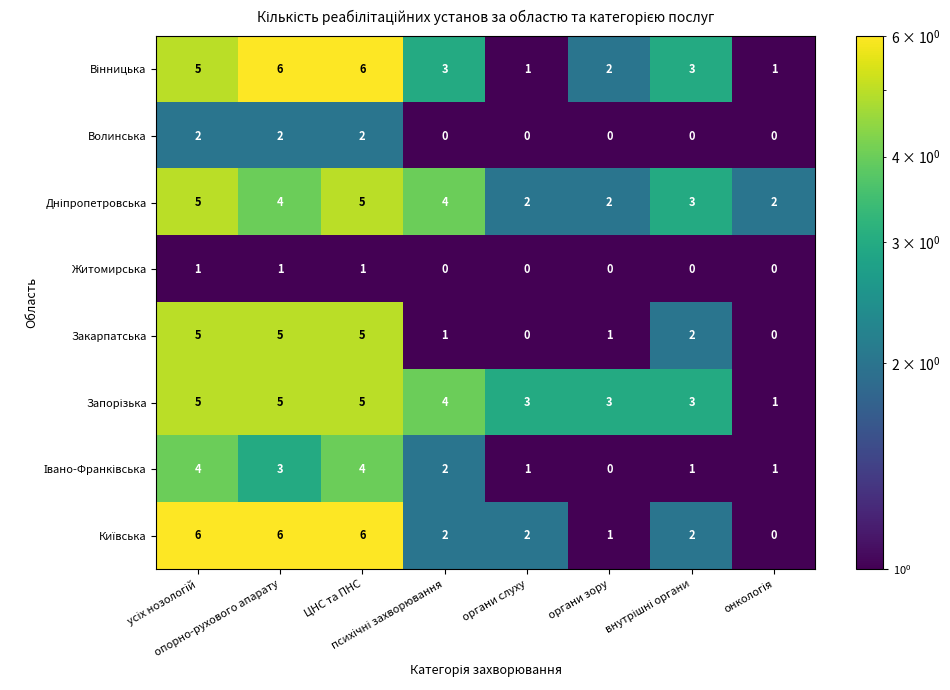

Count the Волинська values in the range 0 to 2.

8